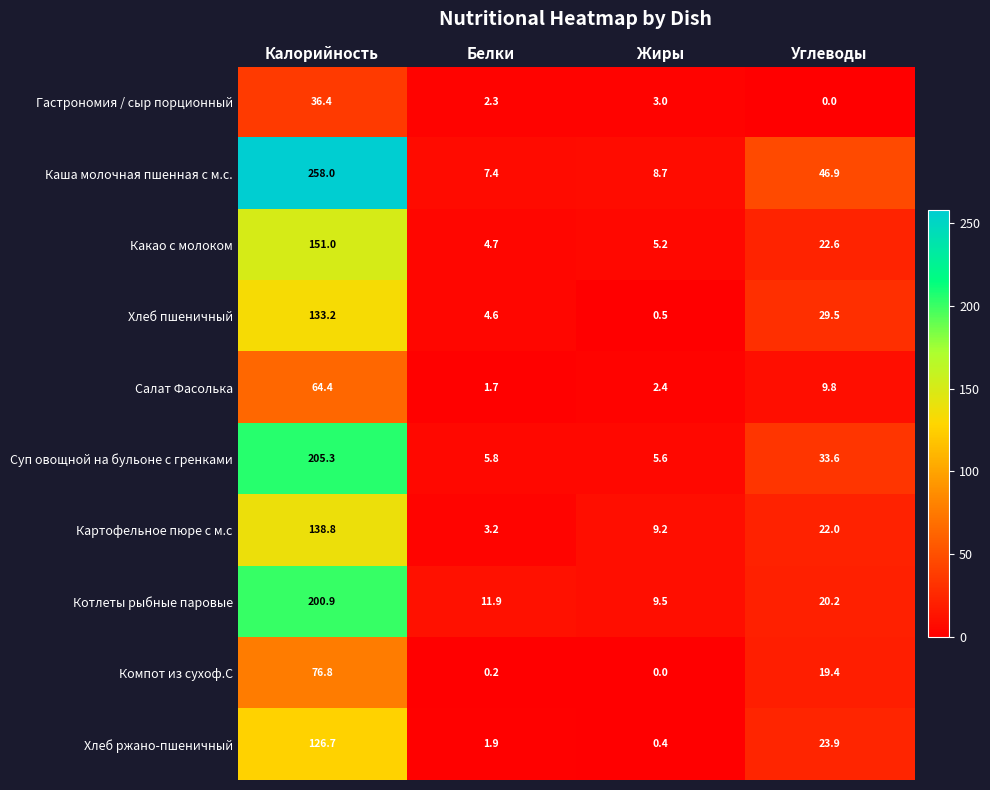

What is the difference between the Суп овощной на бульоне с гренками values at Жиры and Калорийность?

199.7